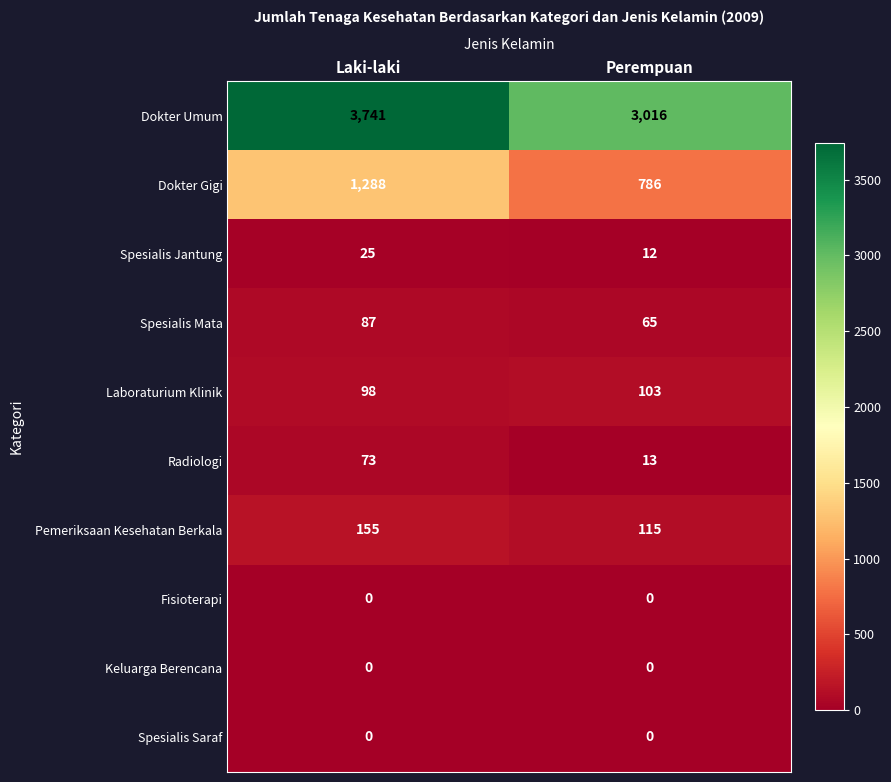

At how many categories does at least one series exceed 2119?

2